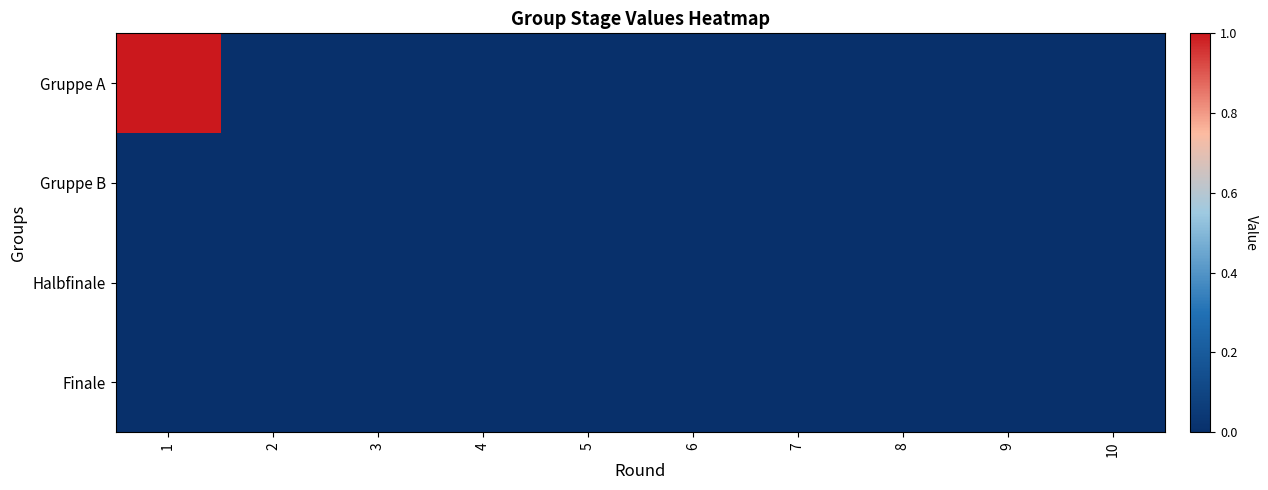

At how many categories does at least one series exceed 0?

1